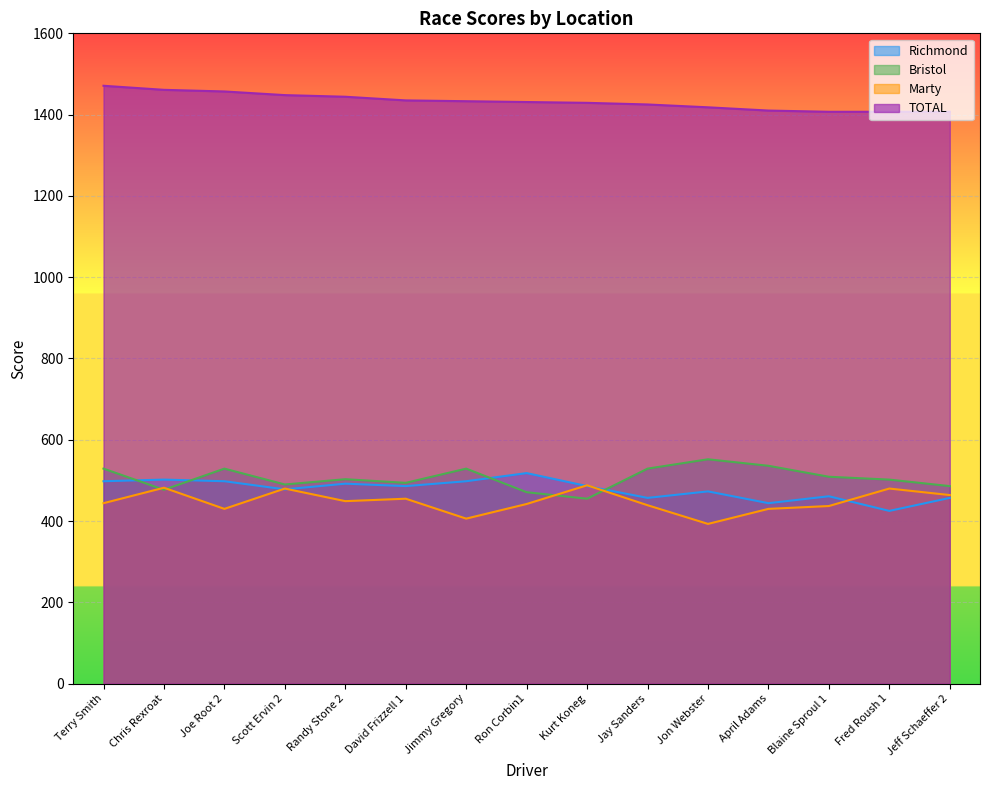

List the labels in order of Richmond value, largest first.

Ron Corbin1, Chris Rexroat, Terry Smith, Joe Root 2, Jimmy Gregory, Randy Stone 2, David Frizzell 1, Kurt Koneg, Scott Ervin 2, Jon Webster, Blaine Sproul 1, Jay Sanders, Jeff Schaeffer 2, April Adams, Fred Roush 1